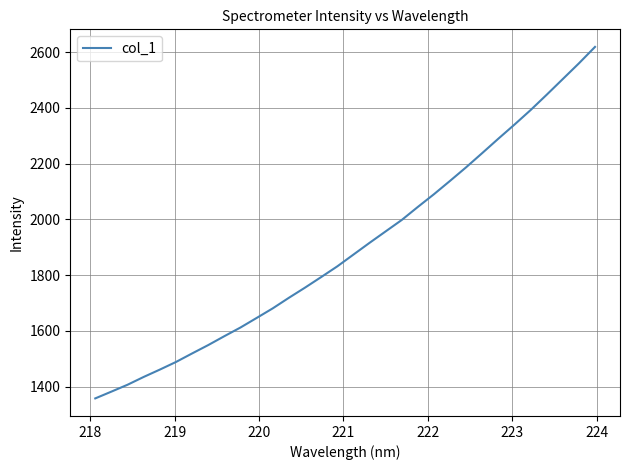

What is the sum of all values?

60810.2